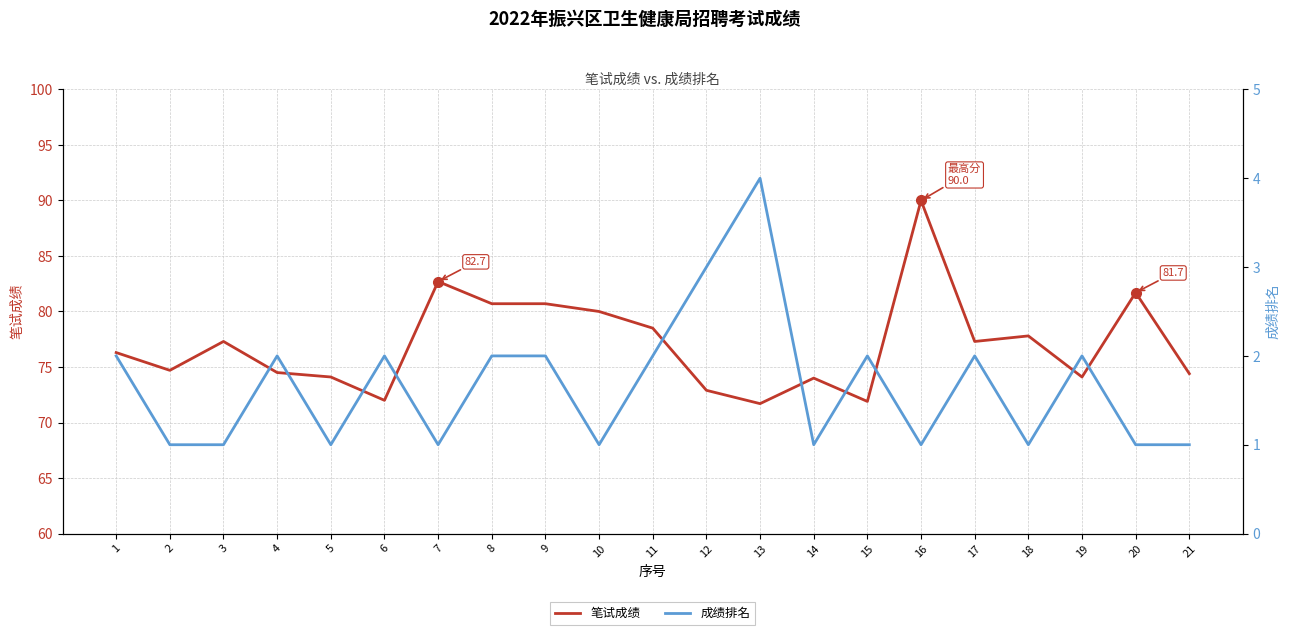

Reading left to right, transcribe all the data shown in this chart.

笔试成绩: 76.3	74.7	77.3	74.5	74.1	72.0	82.7	80.7	80.7	80.0	78.5	72.9	71.7	74.0	71.9	90.0	77.3	77.8	74.1	81.7	74.4
成绩排名: 2.0	1.0	1.0	2.0	1.0	2.0	1.0	2.0	2.0	1.0	2.0	3.0	4.0	1.0	2.0	1.0	2.0	1.0	2.0	1.0	1.0